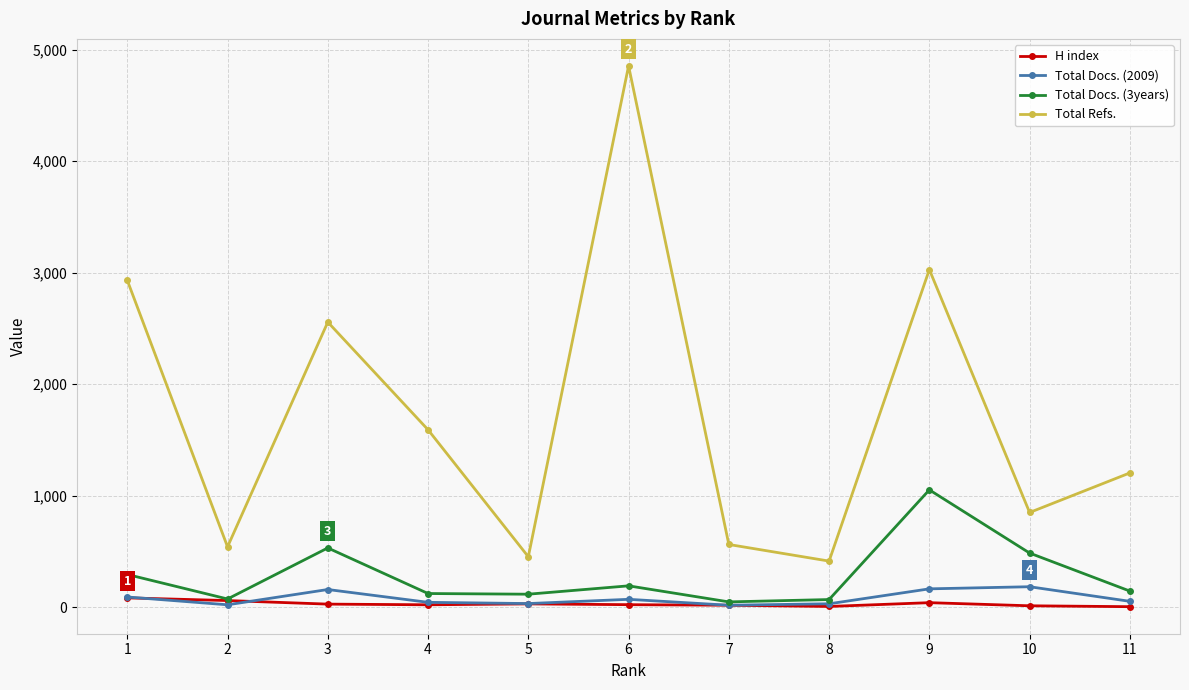

Is it true that Total Refs. equals 890 at 1?

False